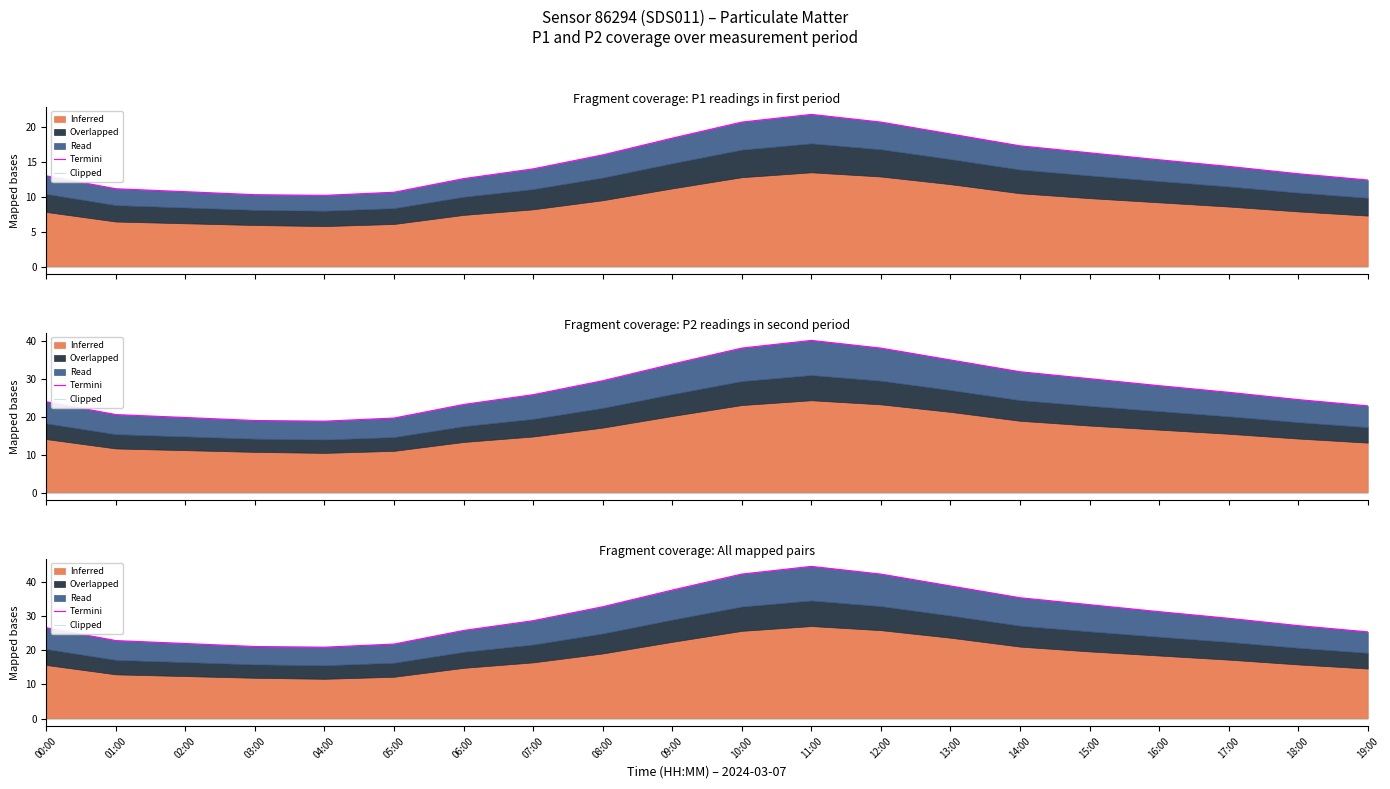

Is it true that Termini equals 37.5 at 09:00?

True